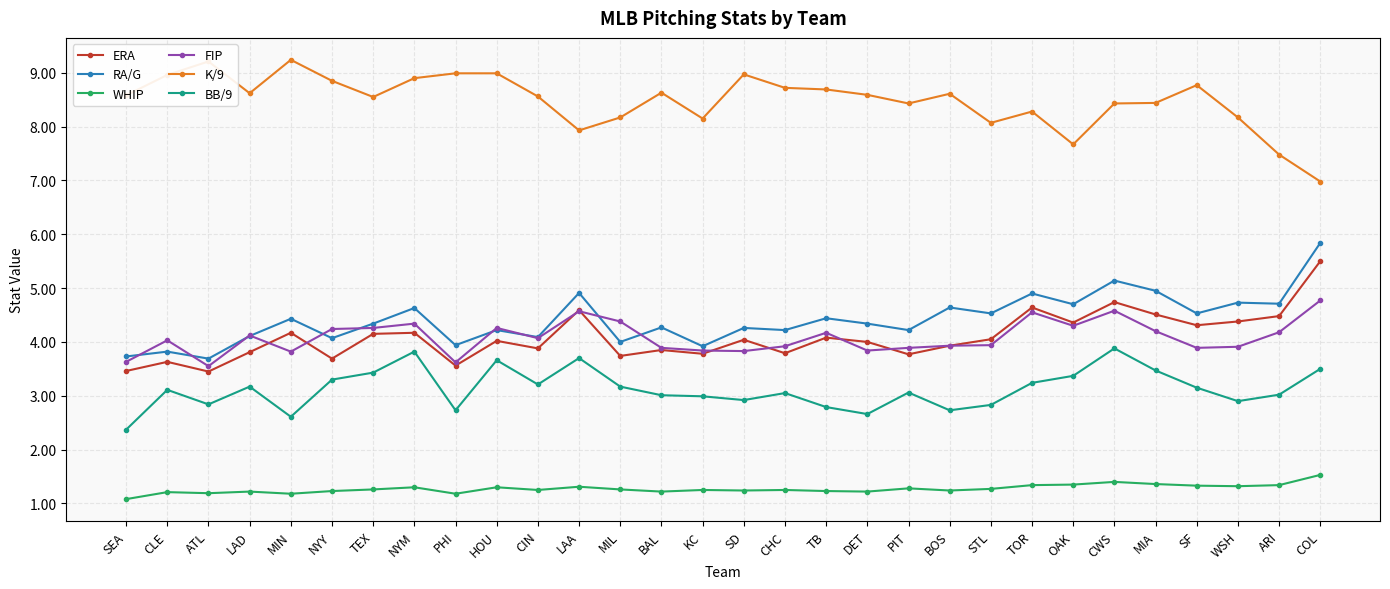

Which series has the largest total across all categories?

K/9